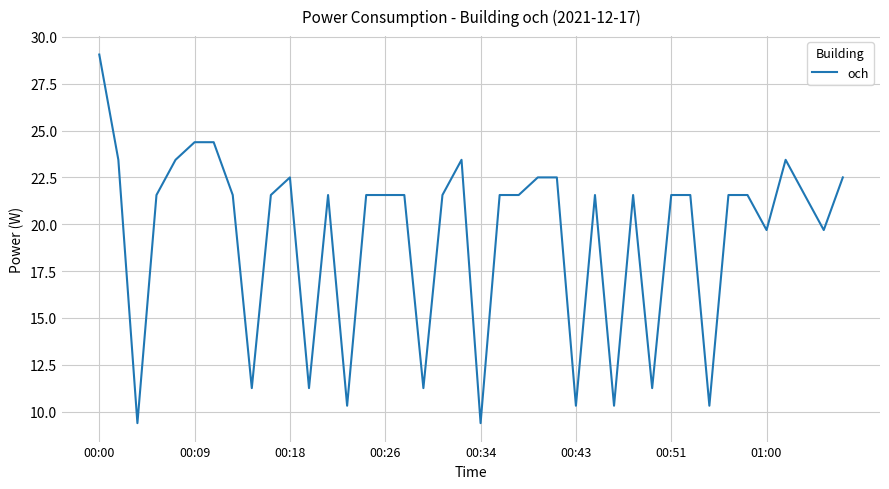

What is the difference between the maximum and minimum values?

19.7